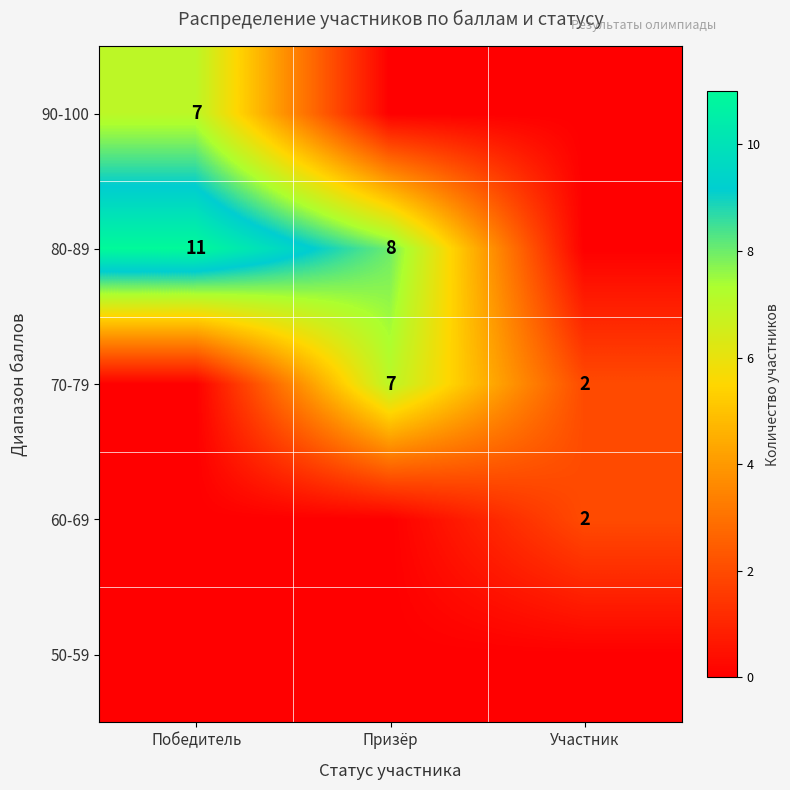

What is the difference between the 80-89 values at Победитель and Призёр?

3